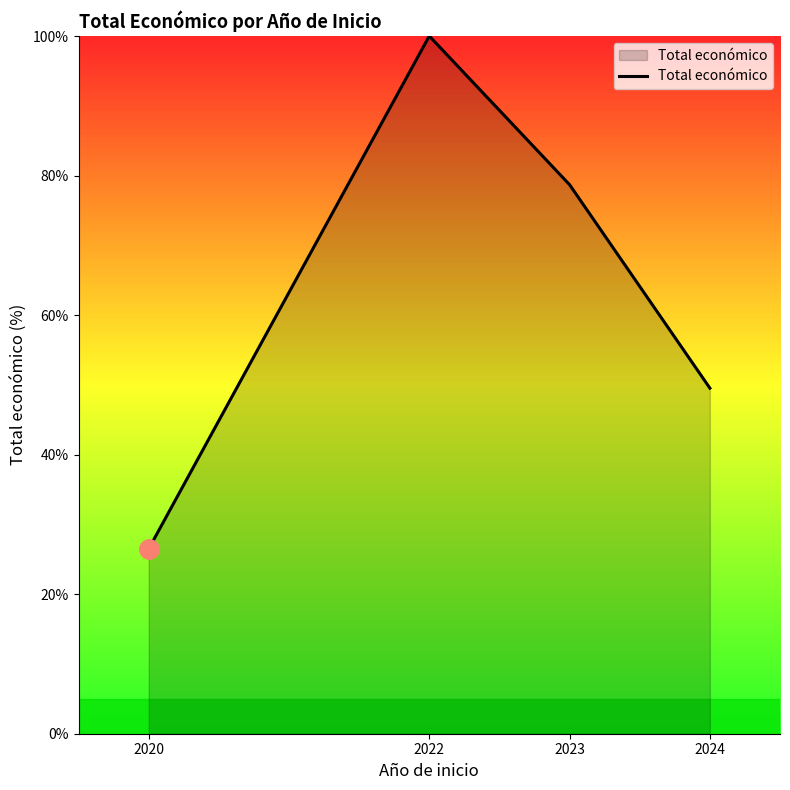

What is the change in value from 2022 to 2024?

-50.5